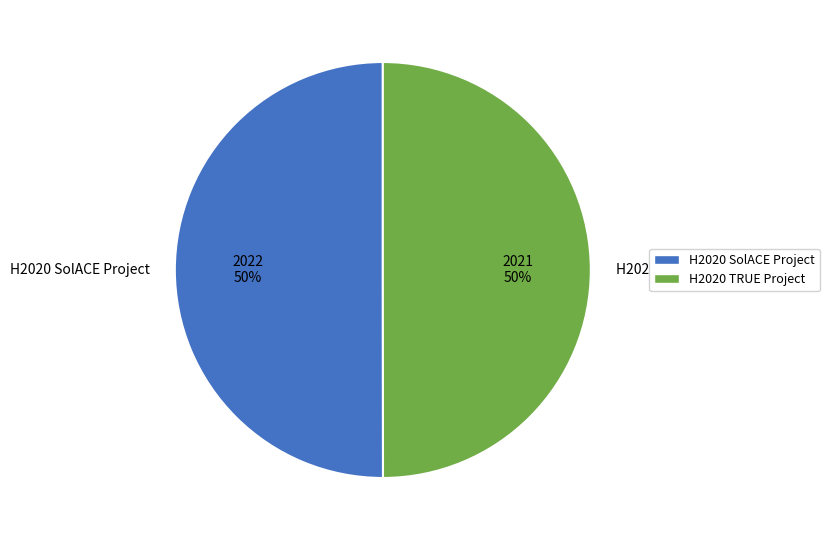

Count the number of slices in the pie.

2